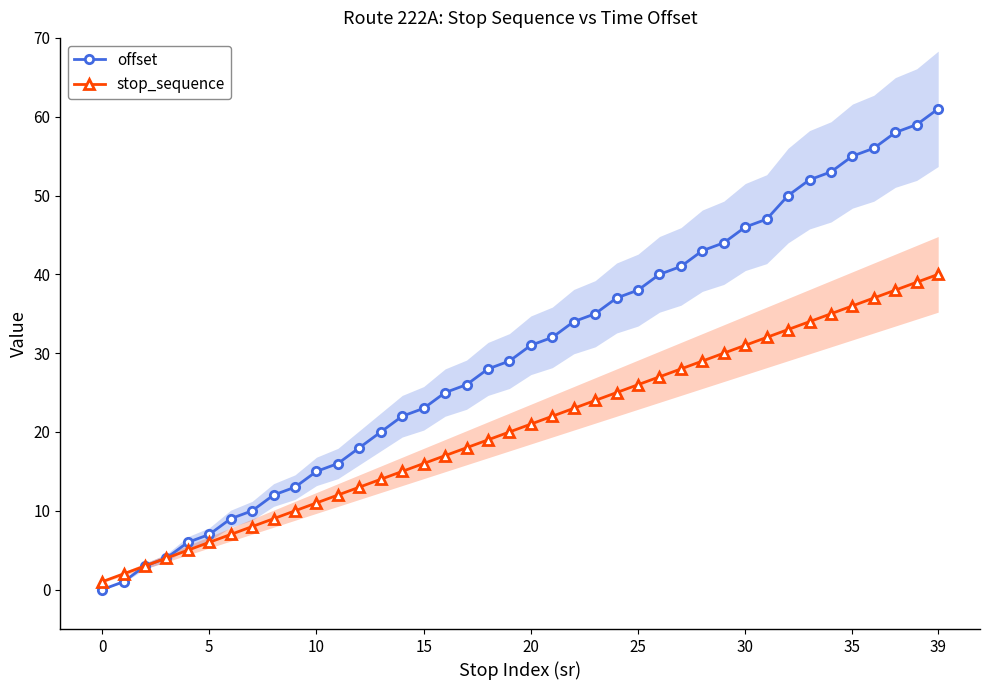

What is the value of the stop_sequence point at the 21st from the left?

5